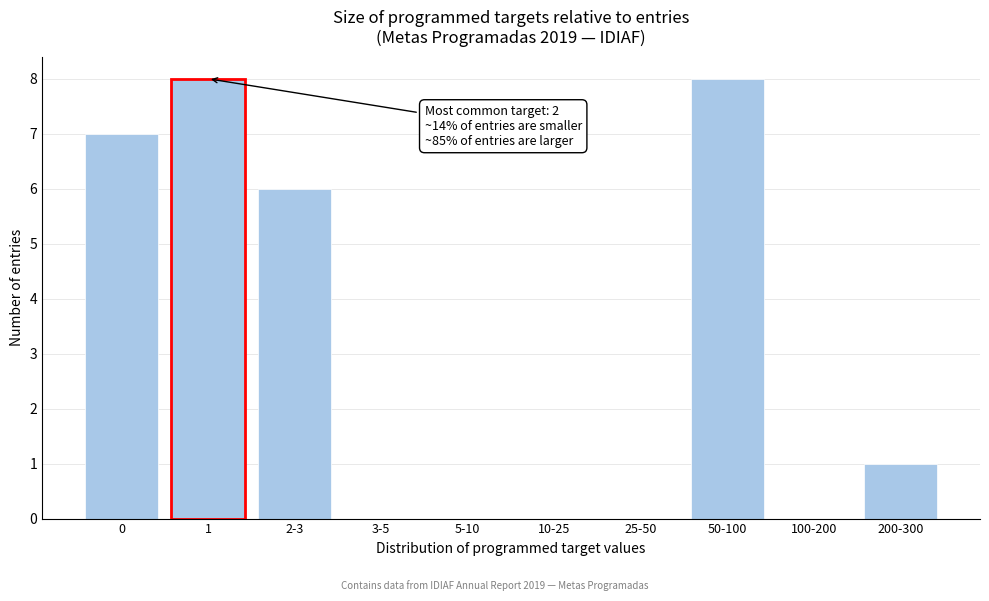

Reading left to right, list all the values displayed in this chart.

0=7	1=8	2-3=6	3-5=0	5-10=0	10-25=0	25-50=0	50-100=8	100-200=0	200-300=1